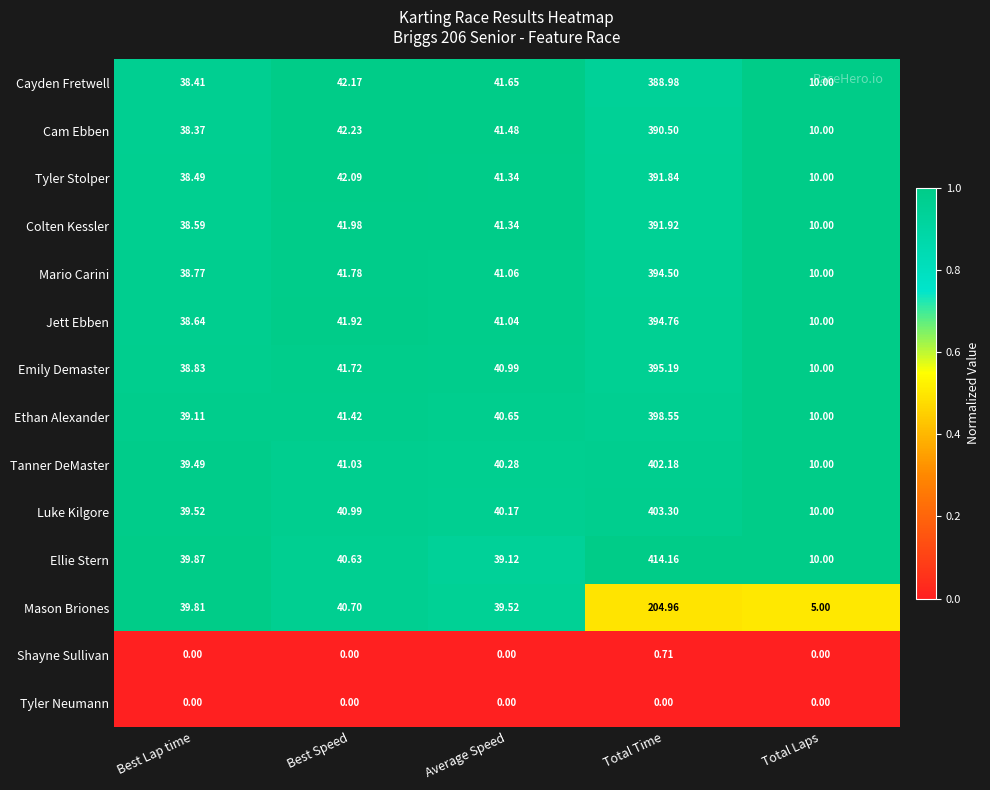

At which label is Emily Demaster closest to 202?

Best Speed